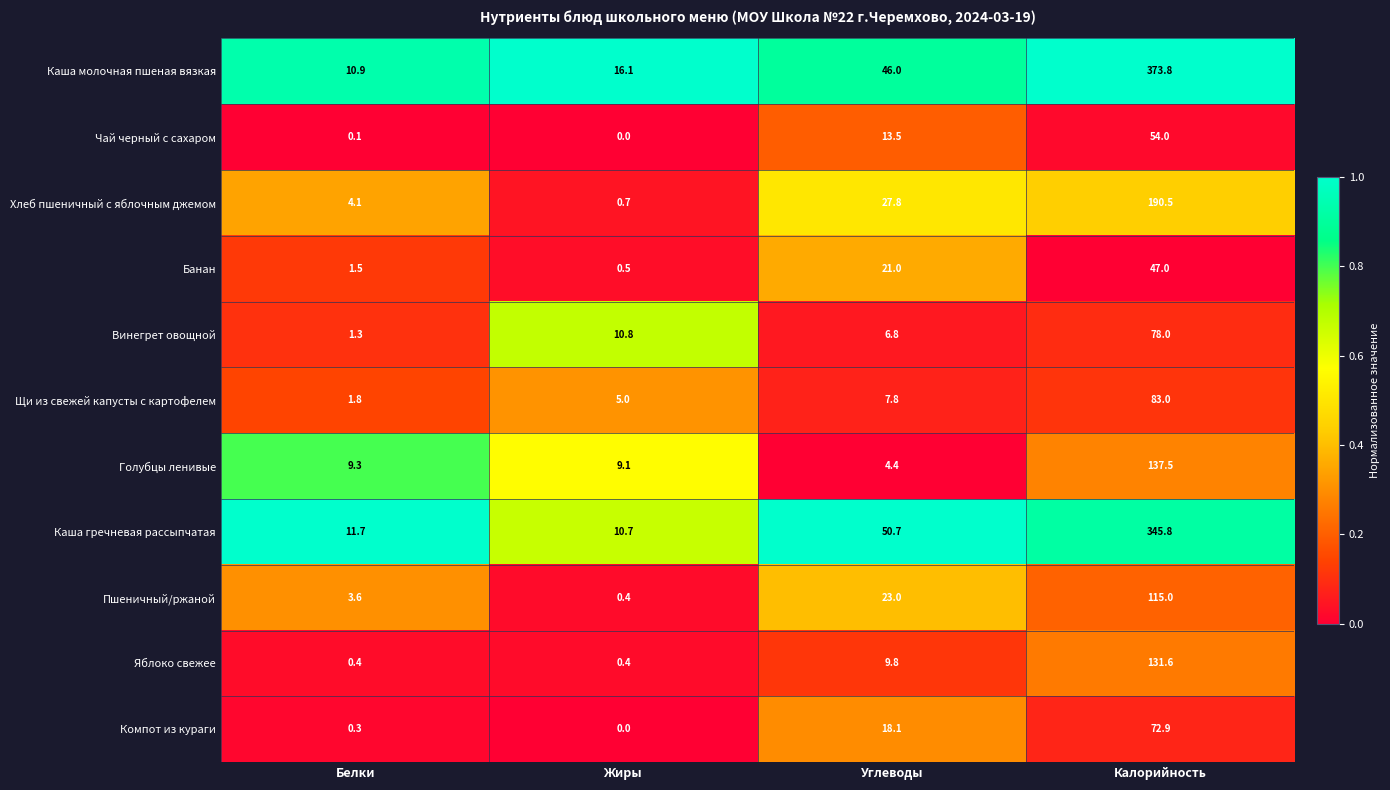

At how many categories does at least one series exceed 0?

4